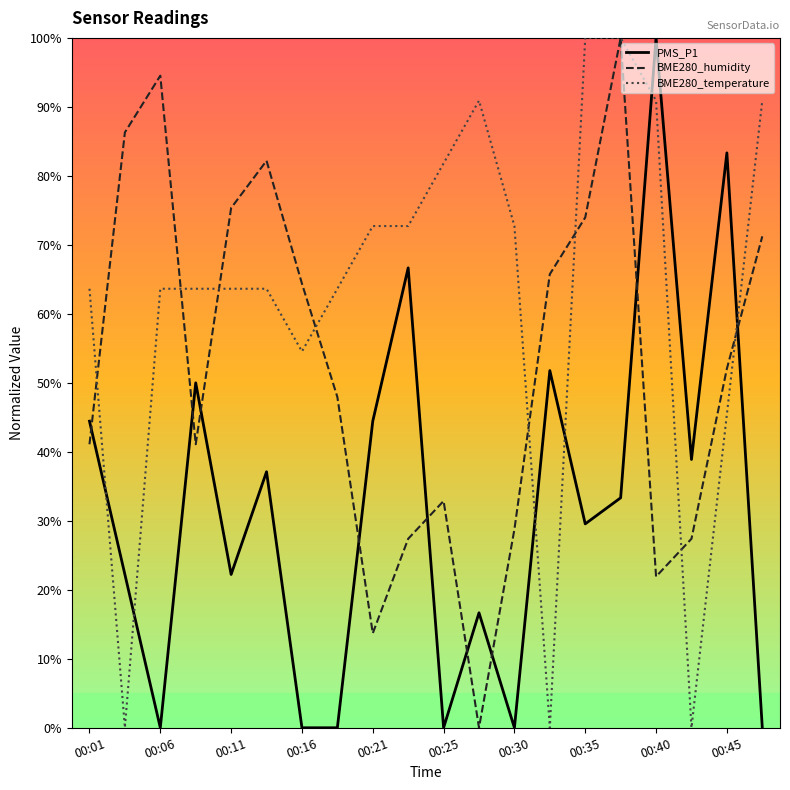

Which series ends up on top after the final intersection of PMS_P1 and BME280_temperature?

BME280_temperature